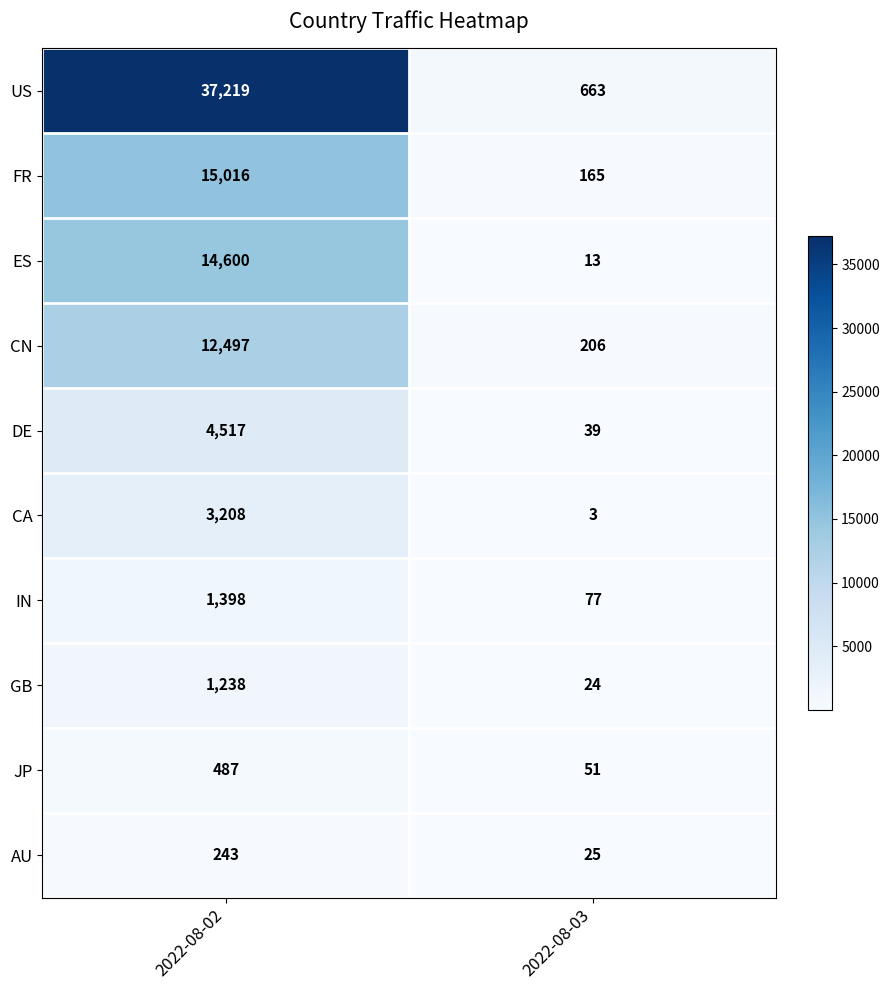

What is the difference between the maximum and minimum values in the JP series?

436